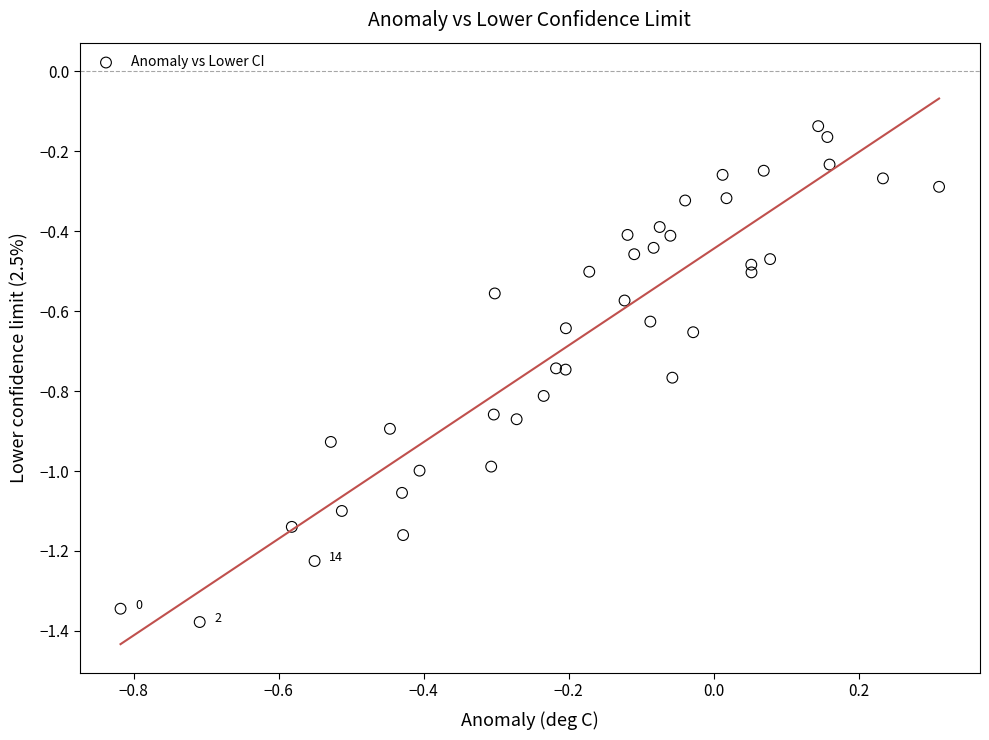

What is the range of Y values (max minus min)?

1.2